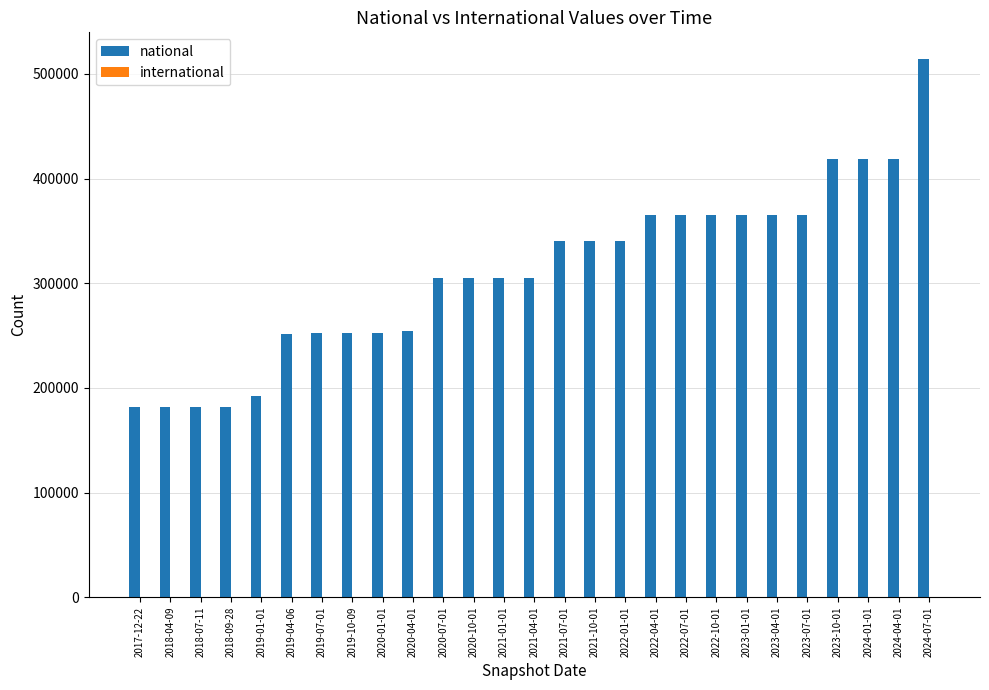

Between 2023-04-01 and 2024-07-01, which series saw the biggest shift?

national